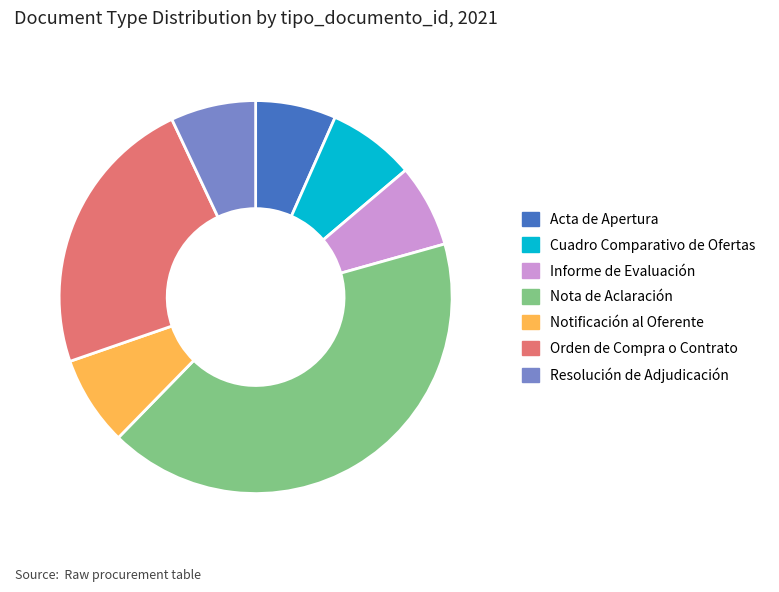

Approximately how many times larger is the value at Cuadro Comparativo de Ofertas compared to Informe de Evaluación?

1.1